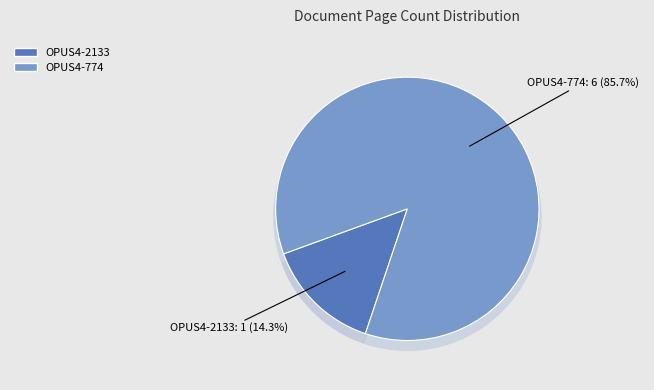

True or false: OPUS4-2133 accounts for 14% of the total.

True